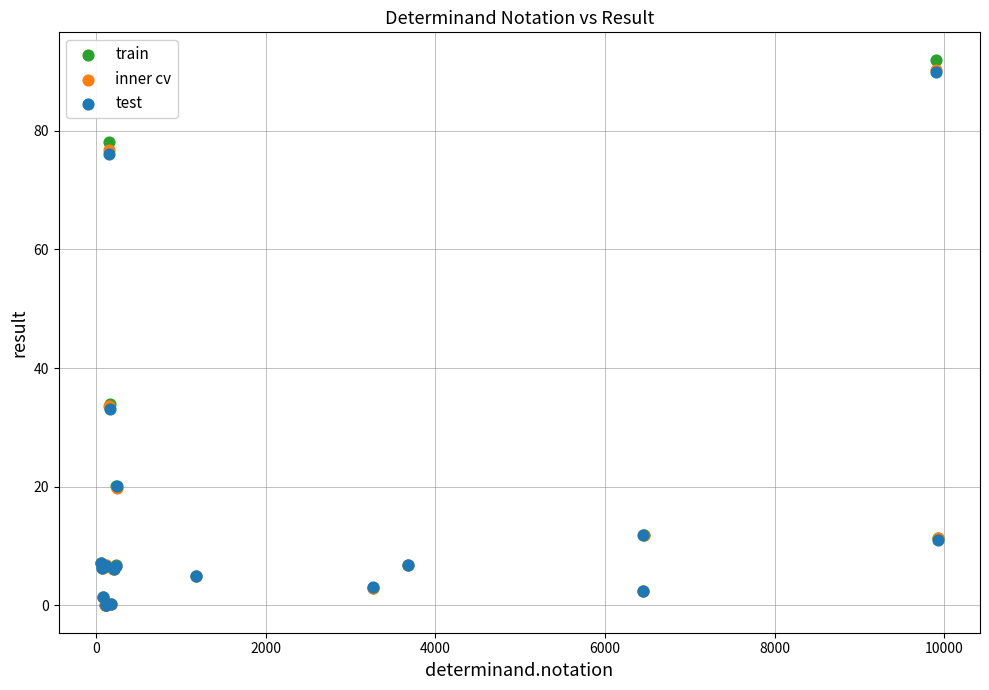

Which series has the widest spread of Y values?

train